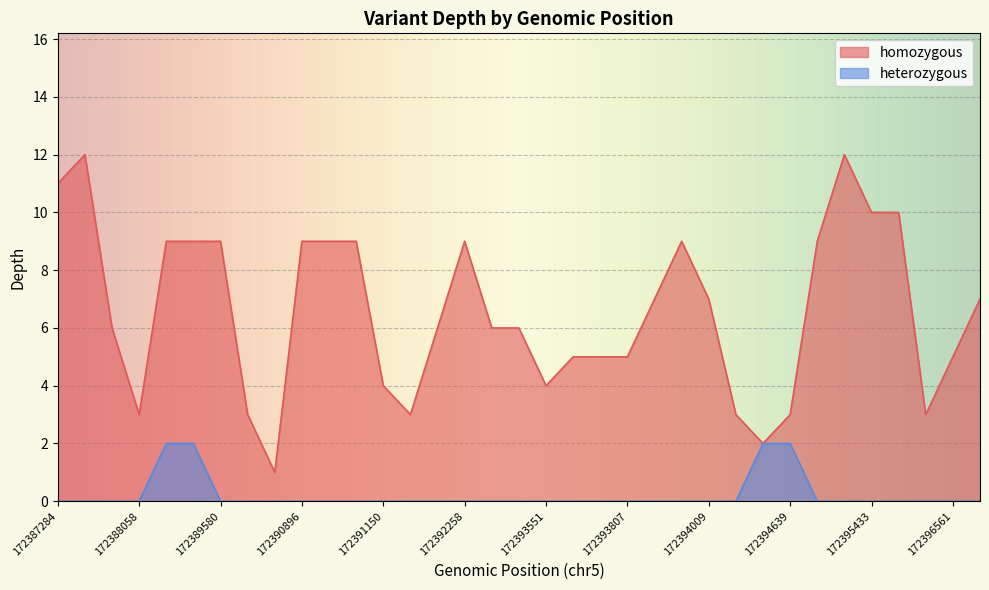

What is the difference between the maximum and second lowest values?

10